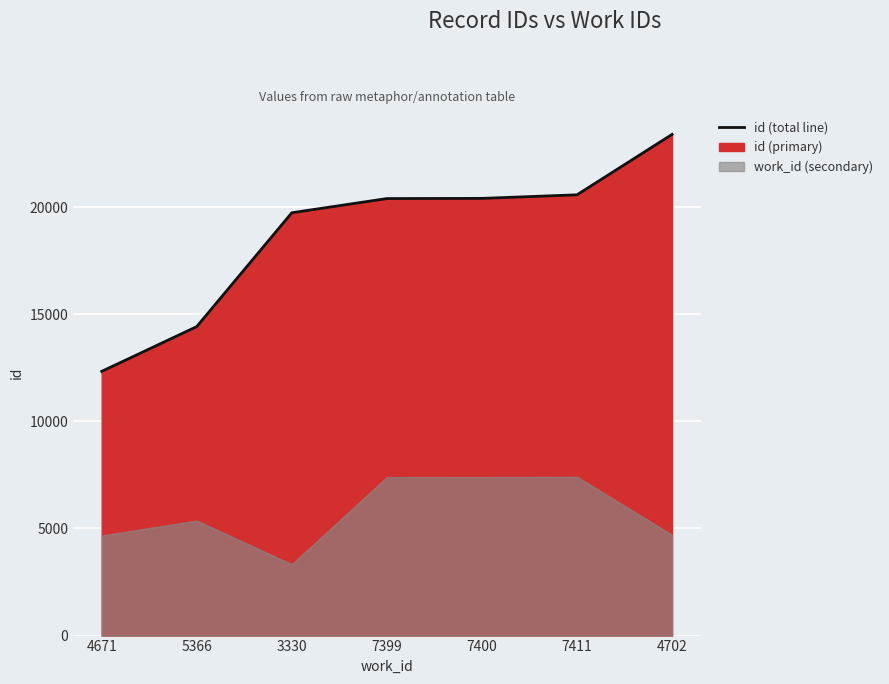

Reading left to right, extract all data points from this chart.

4671=12331	5366=14421	3330=19734	7399=20396	7400=20404	7411=20571	4702=23391